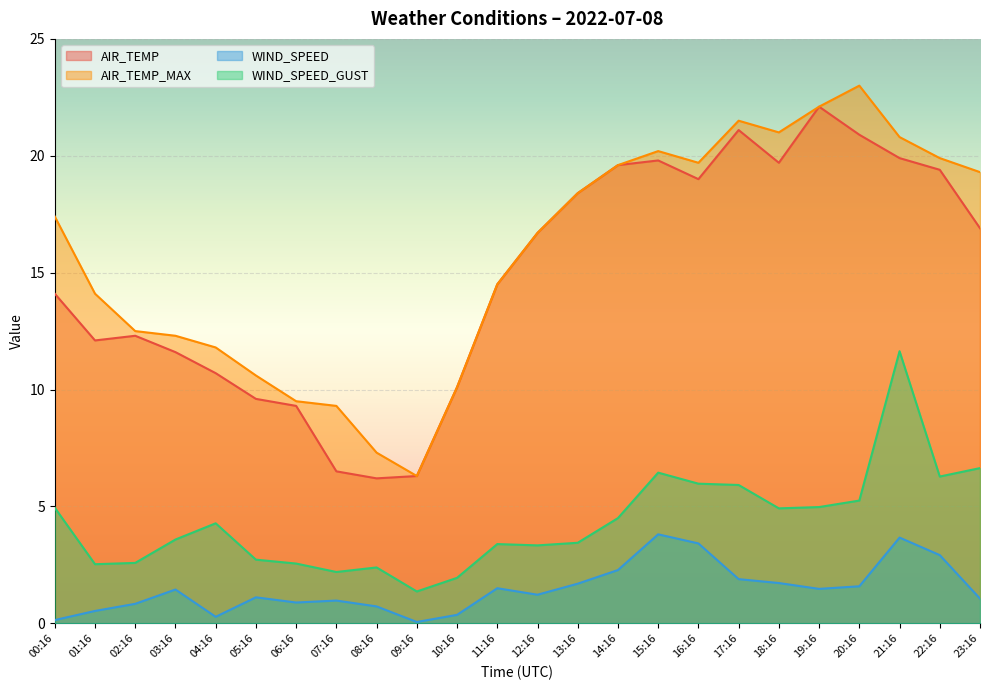

What is the label of the 21st point from the right?

03:16